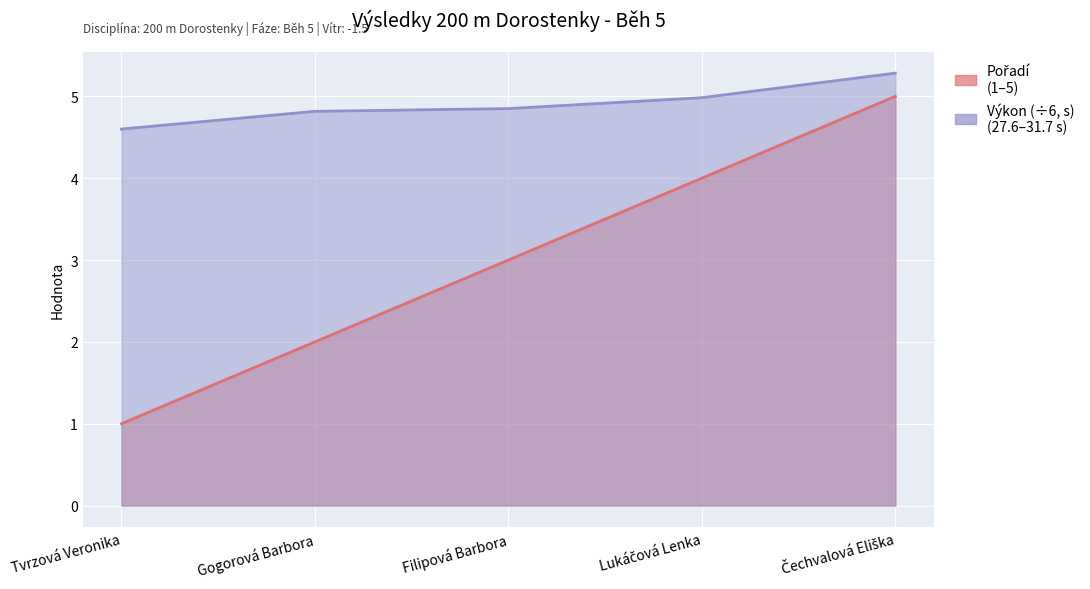

What position from the left is Gogorová Barbora?

2